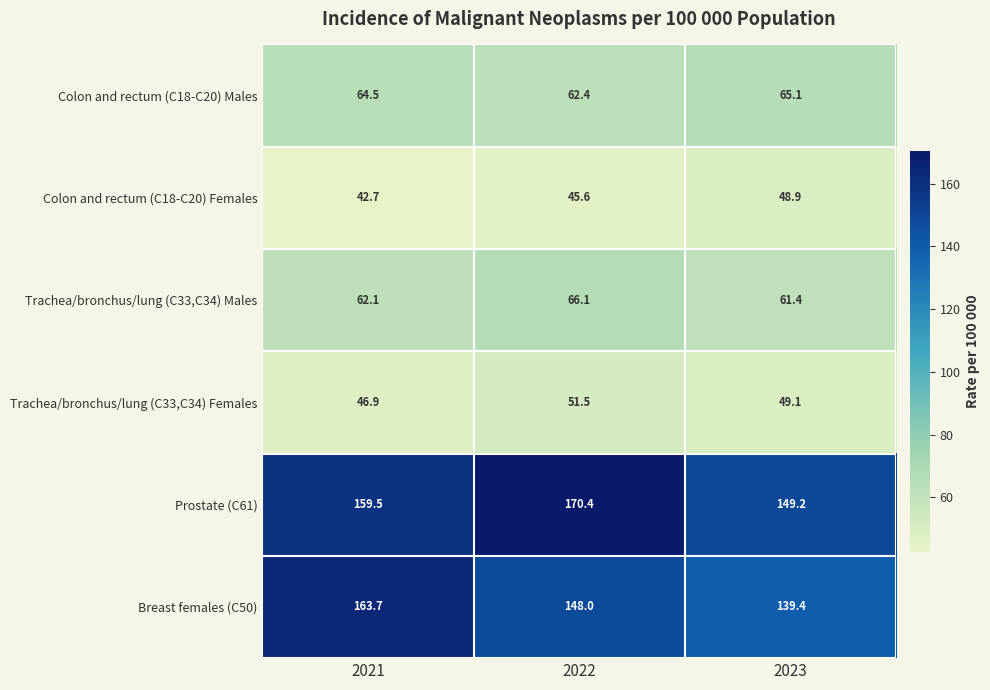

What is the difference between the maximum and minimum values in the Trachea/bronchus/lung (C33,C34) Males series?

4.7